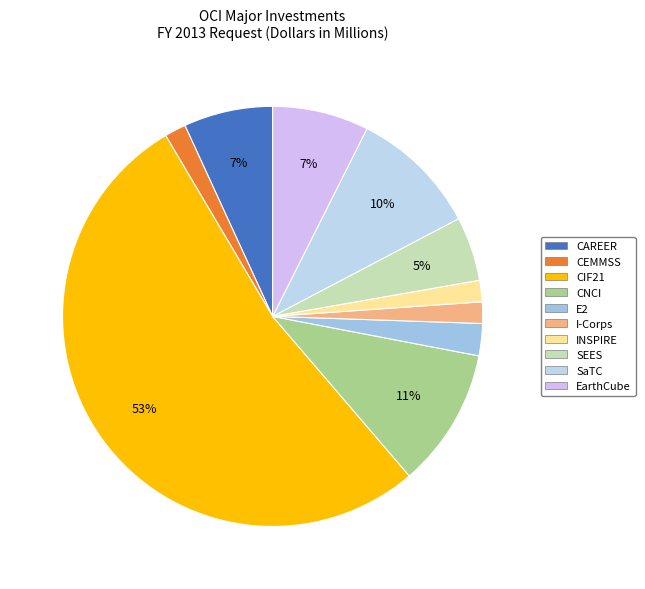

What percentage is the CAREER slice, to the nearest percent?

7%